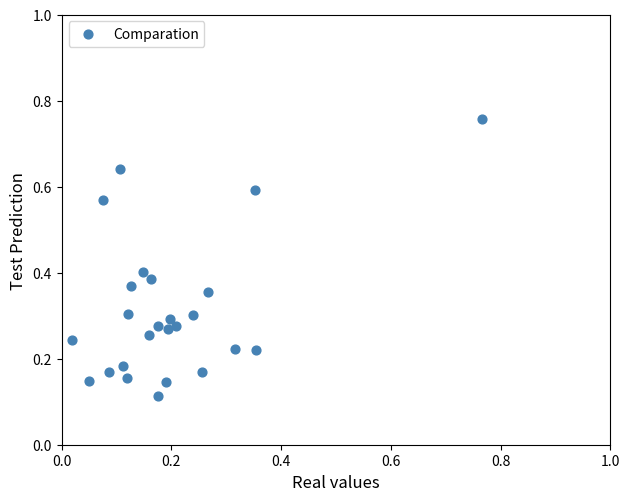

What is the range of X values (max minus min)?

0.7